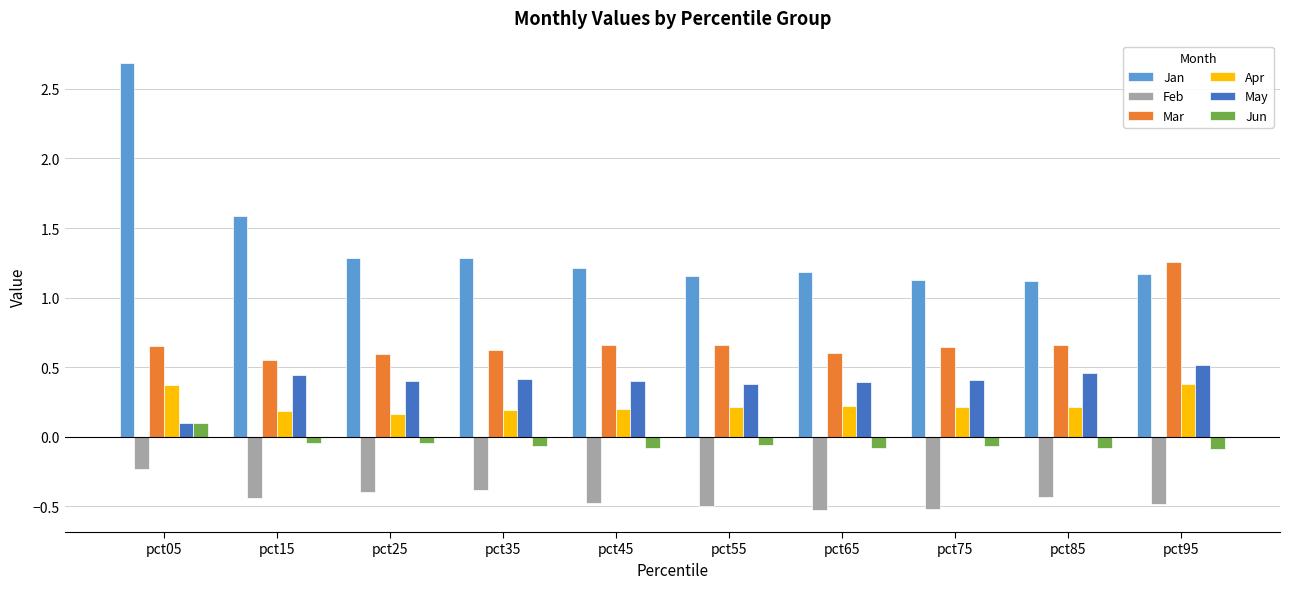

True or false: Feb has a value of -0.8 at pct95.

False